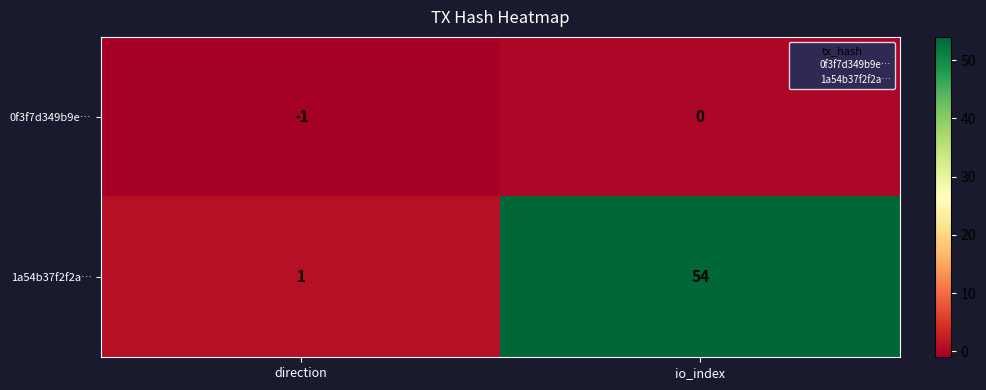

What is the difference between the maximum and minimum values in the 1a54b37f2f2a… series?

53